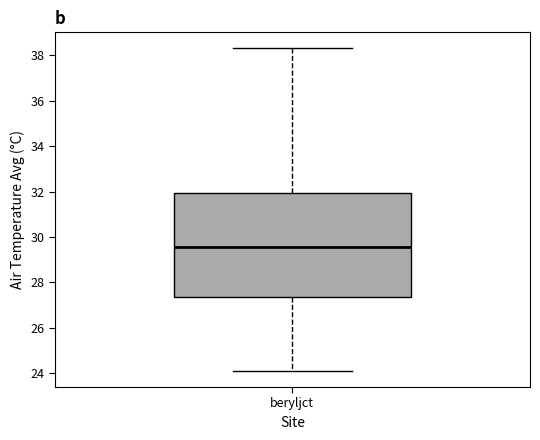

Transcribe this box plot: give where the median line is, the range the box spans, and where the two whiskers end, as read against the y-axis. The values are not printed on the chart, so give them approximately, as read against the axis.

median 29.6, box 27.4 to 32.0, whiskers 24.2 to 38.4